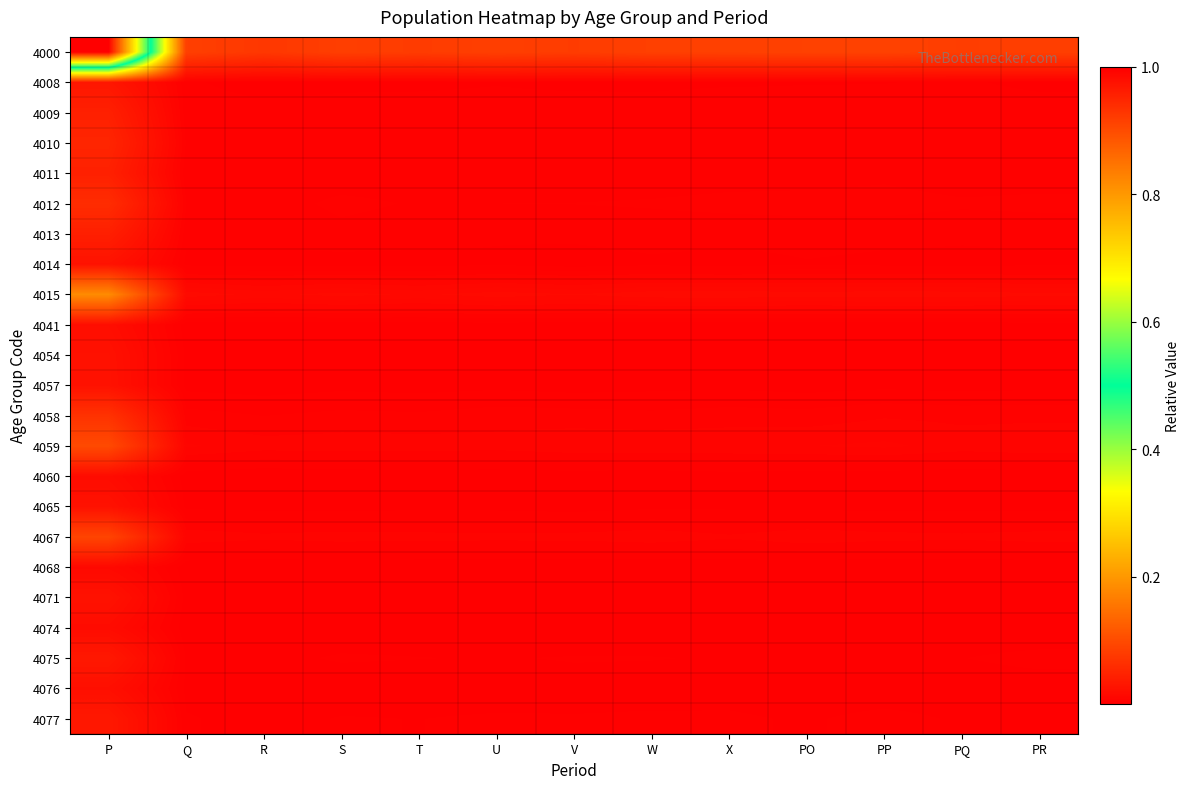

Reading left to right, what are all the values shown in this chart?

4000: P=1.0	Q=0.1	R=0.1	S=0.1	T=0.1	U=0.1	V=0.1	W=0.1	X=0.1	PO=0.1	PP=0.1	PQ=0.1	PR=0.1
4008: P=0.0	Q=0.0	R=0.0	S=0.0	T=0.0	U=0.0	V=0.0	W=0.0	X=0.0	PO=0.0	PP=0.0	PQ=0.0	PR=0.0
4009: P=0.0	Q=0.0	R=0.0	S=0.0	T=0.0	U=0.0	V=0.0	W=0.0	X=0.0	PO=0.0	PP=0.0	PQ=0.0	PR=0.0
4010: P=0.1	Q=0.0	R=0.0	S=0.0	T=0.0	U=0.0	V=0.0	W=0.0	X=0.0	PO=0.0	PP=0.0	PQ=0.0	PR=0.0
4011: P=0.0	Q=0.0	R=0.0	S=0.0	T=0.0	U=0.0	V=0.0	W=0.0	X=0.0	PO=0.0	PP=0.0	PQ=0.0	PR=0.0
4012: P=0.1	Q=0.0	R=0.0	S=0.0	T=0.0	U=0.0	V=0.0	W=0.0	X=0.0	PO=0.0	PP=0.0	PQ=0.0	PR=0.0
4013: P=0.0	Q=0.0	R=0.0	S=0.0	T=0.0	U=0.0	V=0.0	W=0.0	X=0.0	PO=0.0	PP=0.0	PQ=0.0	PR=0.0
4014: P=0.0	Q=0.0	R=0.0	S=0.0	T=0.0	U=0.0	V=0.0	W=0.0	X=0.0	PO=0.0	PP=0.0	PQ=0.0	PR=0.0
4015: P=0.2	Q=0.0	R=0.0	S=0.0	T=0.0	U=0.0	V=0.0	W=0.0	X=0.0	PO=0.0	PP=0.0	PQ=0.0	PR=0.0
4041: P=0.0	Q=0.0	R=0.0	S=0.0	T=0.0	U=0.0	V=0.0	W=0.0	X=0.0	PO=0.0	PP=0.0	PQ=0.0	PR=0.0
4054: P=0.0	Q=0.0	R=0.0	S=0.0	T=0.0	U=0.0	V=0.0	W=0.0	X=0.0	PO=0.0	PP=0.0	PQ=0.0	PR=0.0
4057: P=0.0	Q=0.0	R=0.0	S=0.0	T=0.0	U=0.0	V=0.0	W=0.0	X=0.0	PO=0.0	PP=0.0	PQ=0.0	PR=0.0
4058: P=0.1	Q=0.0	R=0.0	S=0.0	T=0.0	U=0.0	V=0.0	W=0.0	X=0.0	PO=0.0	PP=0.0	PQ=0.0	PR=0.0
4059: P=0.1	Q=0.0	R=0.0	S=0.0	T=0.0	U=0.0	V=0.0	W=0.0	X=0.0	PO=0.0	PP=0.0	PQ=0.0	PR=0.0
4060: P=0.0	Q=0.0	R=0.0	S=0.0	T=0.0	U=0.0	V=0.0	W=0.0	X=0.0	PO=0.0	PP=0.0	PQ=0.0	PR=0.0
4065: P=0.0	Q=0.0	R=0.0	S=0.0	T=0.0	U=0.0	V=0.0	W=0.0	X=0.0	PO=0.0	PP=0.0	PQ=0.0	PR=0.0
4067: P=0.1	Q=0.0	R=0.0	S=0.0	T=0.0	U=0.0	V=0.0	W=0.0	X=0.0	PO=0.0	PP=0.0	PQ=0.0	PR=0.0
4068: P=0.0	Q=0.0	R=0.0	S=0.0	T=0.0	U=0.0	V=0.0	W=0.0	X=0.0	PO=0.0	PP=0.0	PQ=0.0	PR=0.0
4071: P=0.0	Q=0.0	R=0.0	S=0.0	T=0.0	U=0.0	V=0.0	W=0.0	X=0.0	PO=0.0	PP=0.0	PQ=0.0	PR=0.0
4074: P=0.0	Q=0.0	R=0.0	S=0.0	T=0.0	U=0.0	V=0.0	W=0.0	X=0.0	PO=0.0	PP=0.0	PQ=0.0	PR=0.0
4075: P=0.0	Q=0.0	R=0.0	S=0.0	T=0.0	U=0.0	V=0.0	W=0.0	X=0.0	PO=0.0	PP=0.0	PQ=0.0	PR=0.0
4076: P=0.0	Q=0.0	R=0.0	S=0.0	T=0.0	U=0.0	V=0.0	W=0.0	X=0.0	PO=0.0	PP=0.0	PQ=0.0	PR=0.0
4077: P=0.0	Q=0.0	R=0.0	S=0.0	T=0.0	U=0.0	V=0.0	W=0.0	X=0.0	PO=0.0	PP=0.0	PQ=0.0	PR=0.0